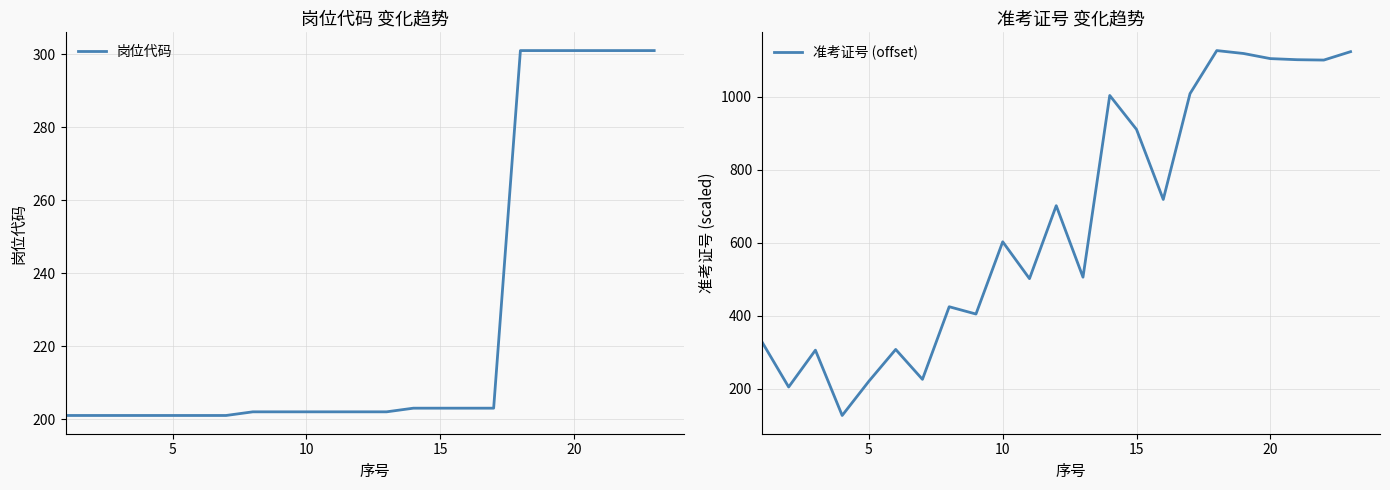

Does the chart have visible grid lines?

Yes